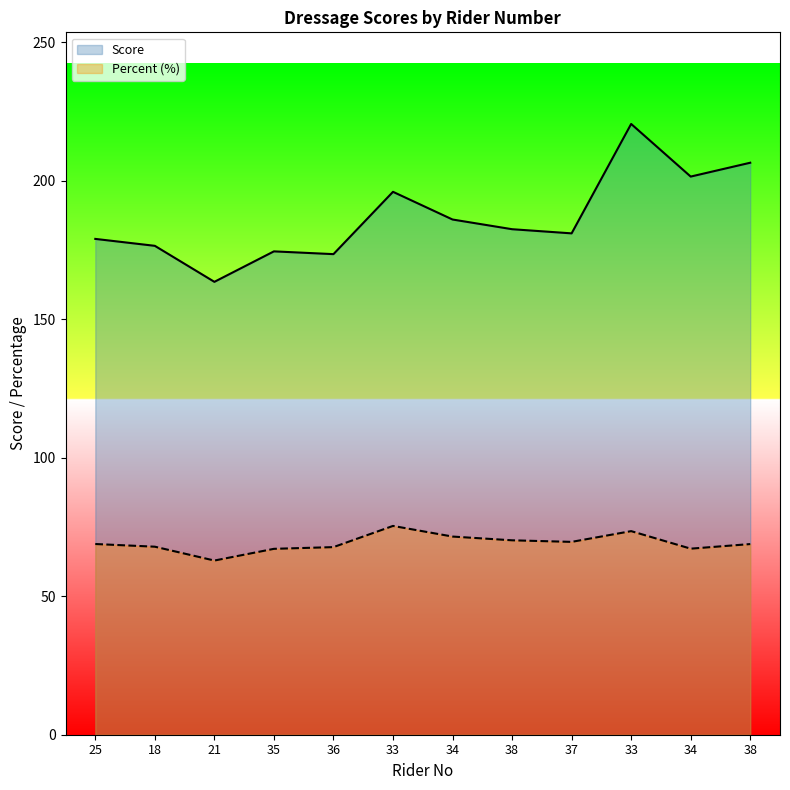

What is the approximate value of Score at 34?

186.0